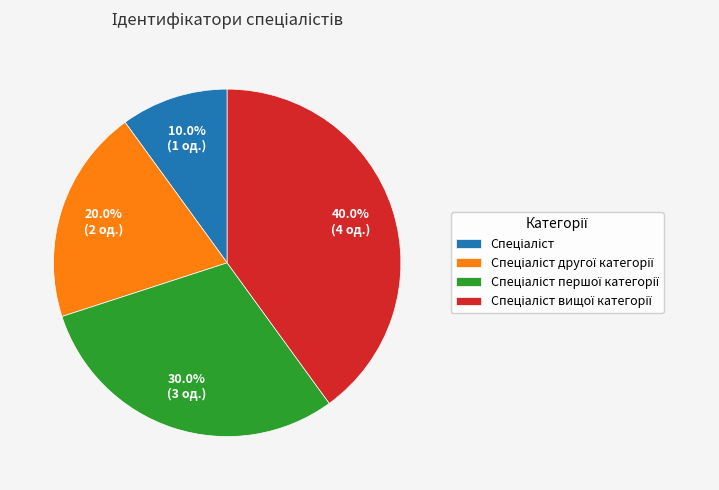

Is there a majority slice in this chart?

No